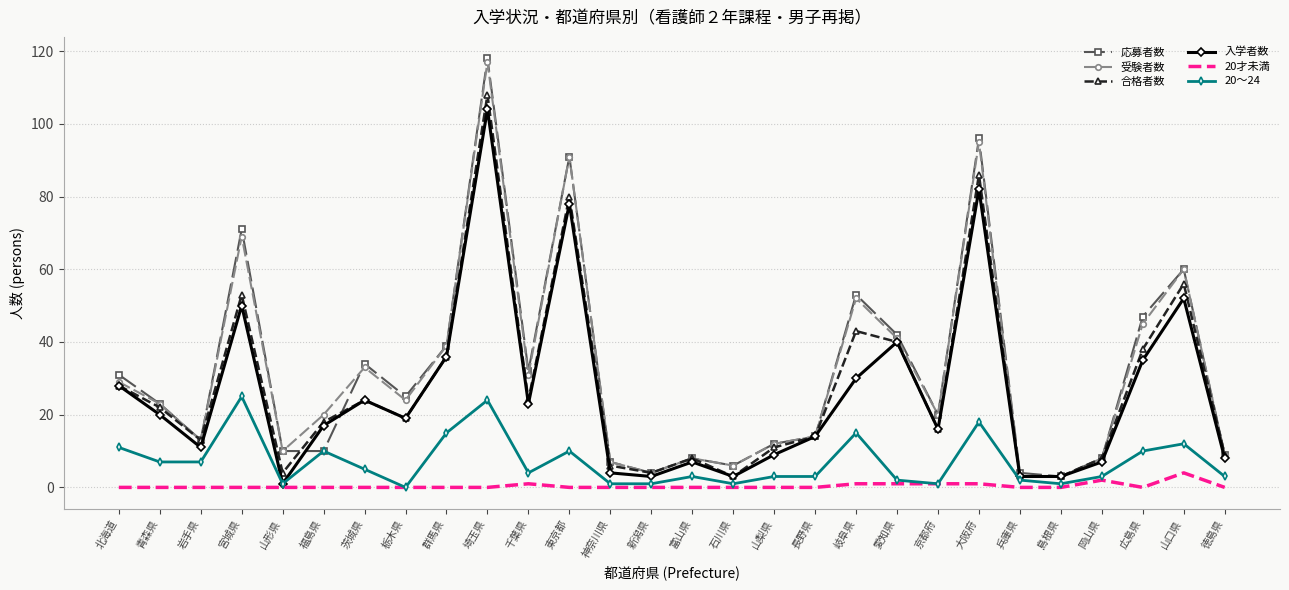

What is the greatest value displayed?

118